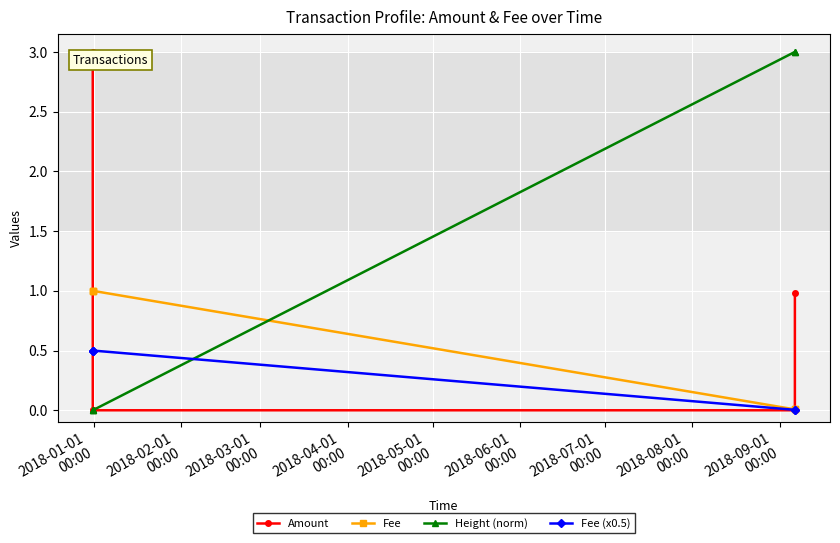

What are all the series names shown in the legend?

Amount, Fee, Height (norm), Fee (x0.5)